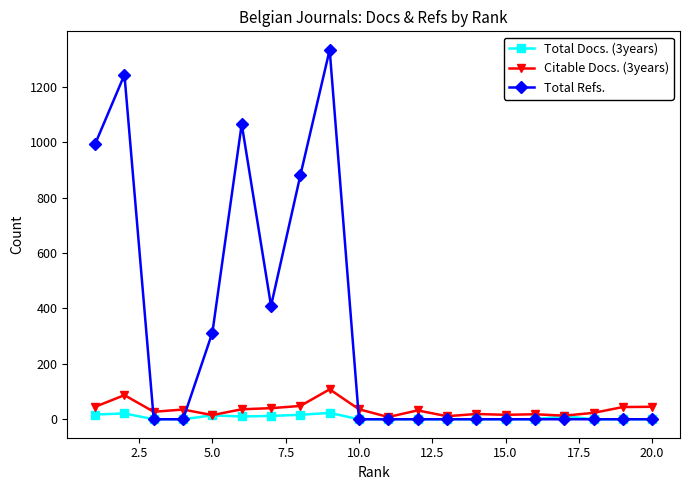

Which series has the largest range (max minus min)?

Total Refs.